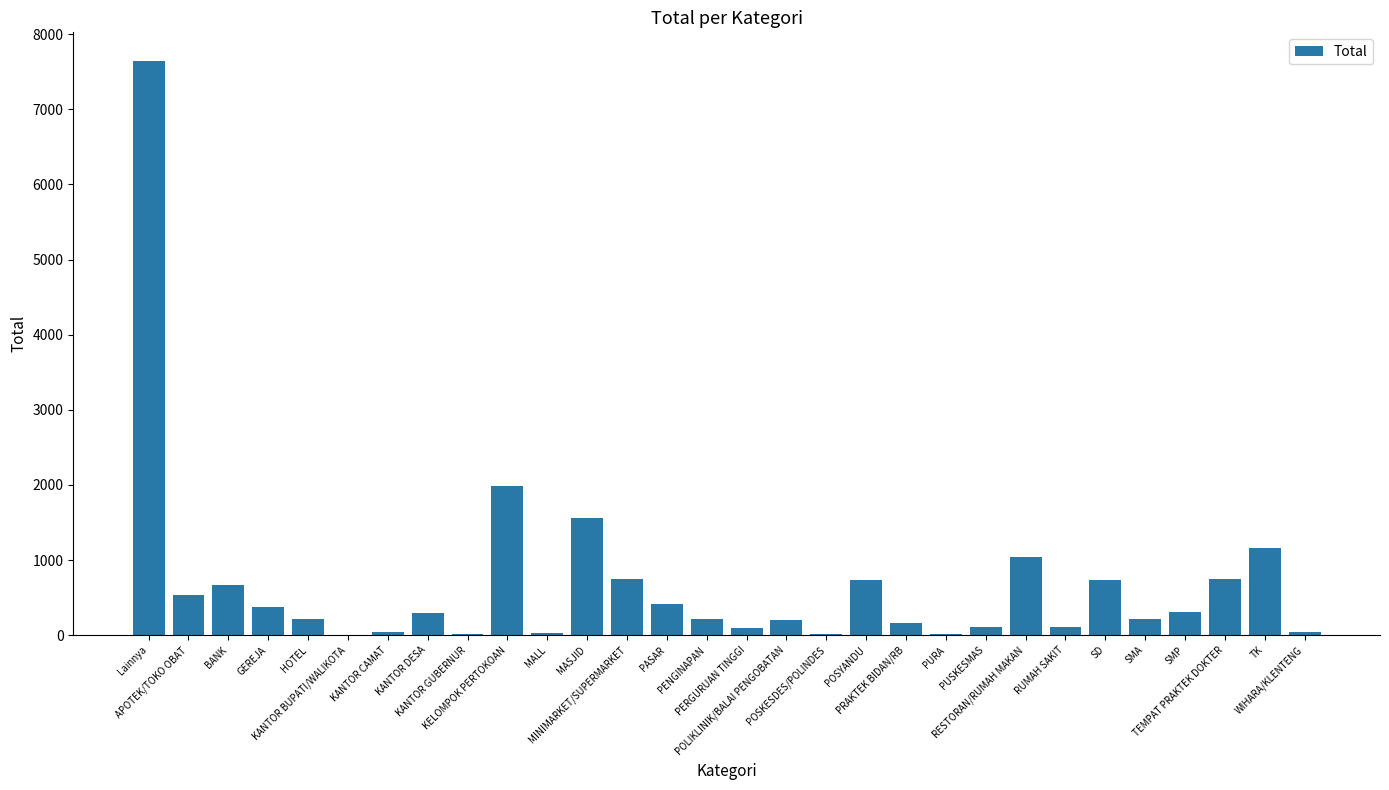

How many data points does each series have?

30